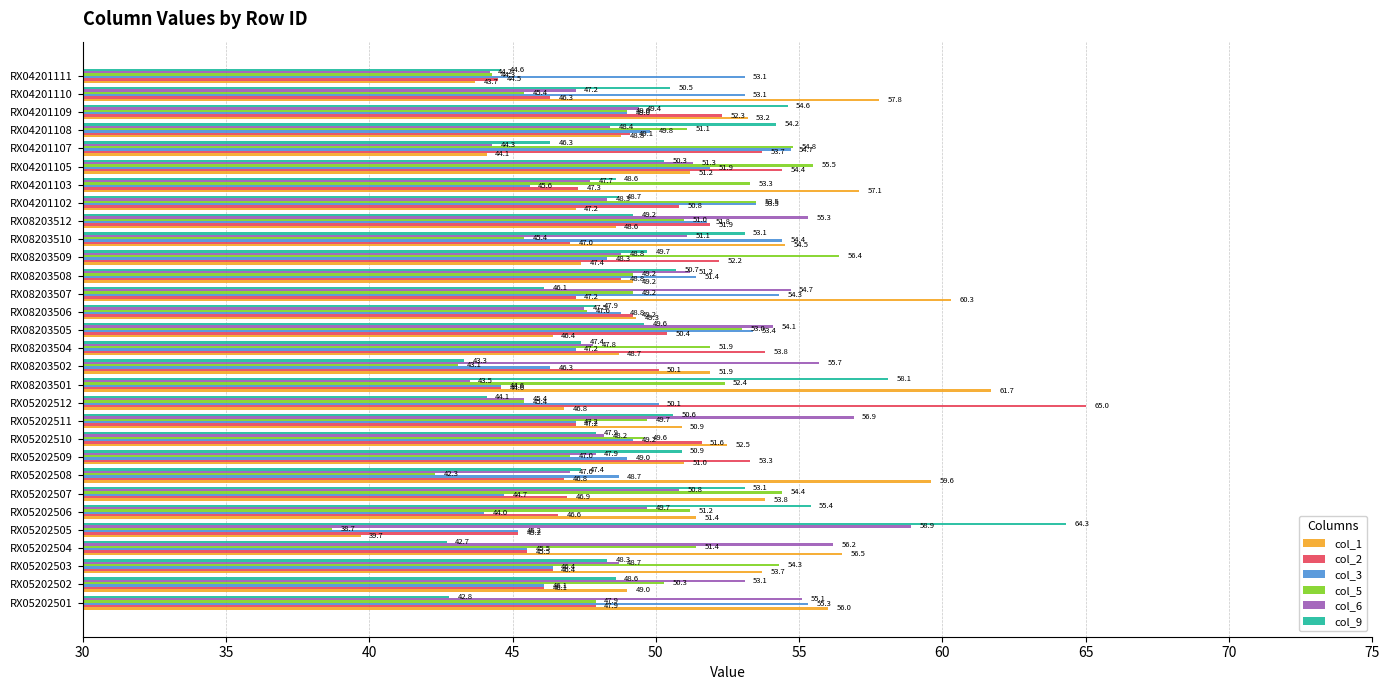

How many values in the col_9 series are below 49?

15